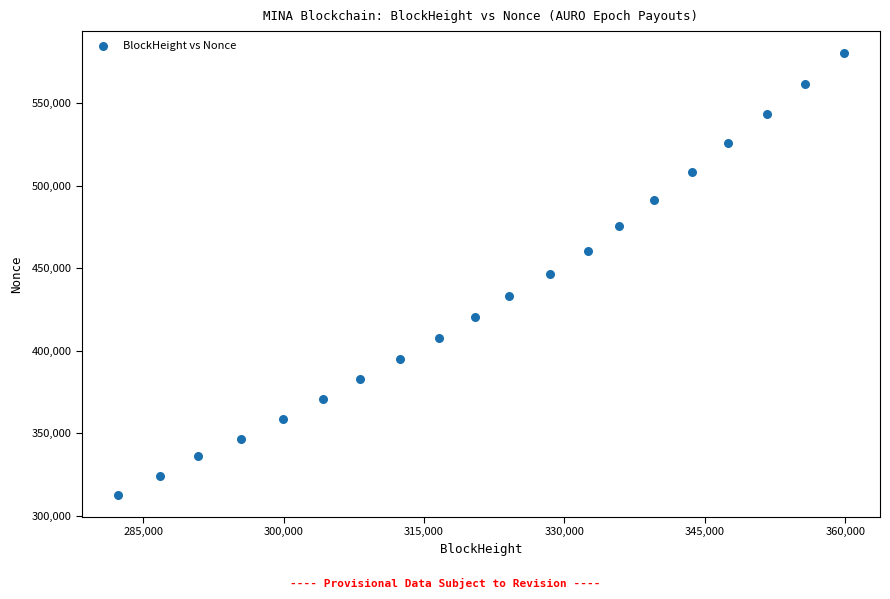

What is the range of Y values (max minus min)?

267366